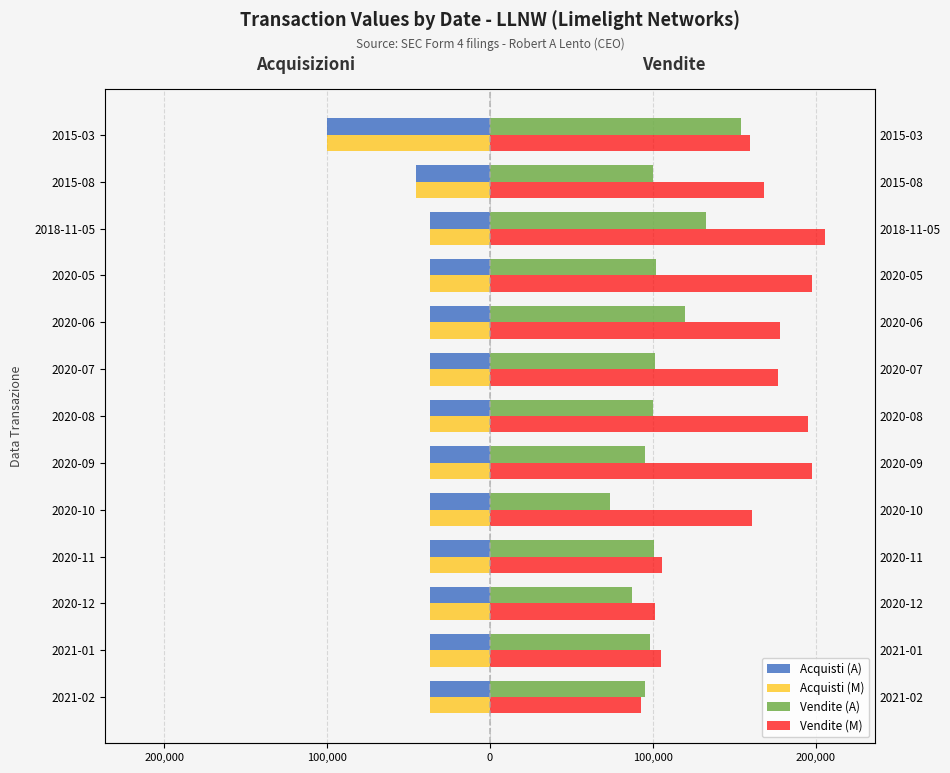

Between 2021-01 and 2020-11, which series saw the biggest shift?

Vendite (A)